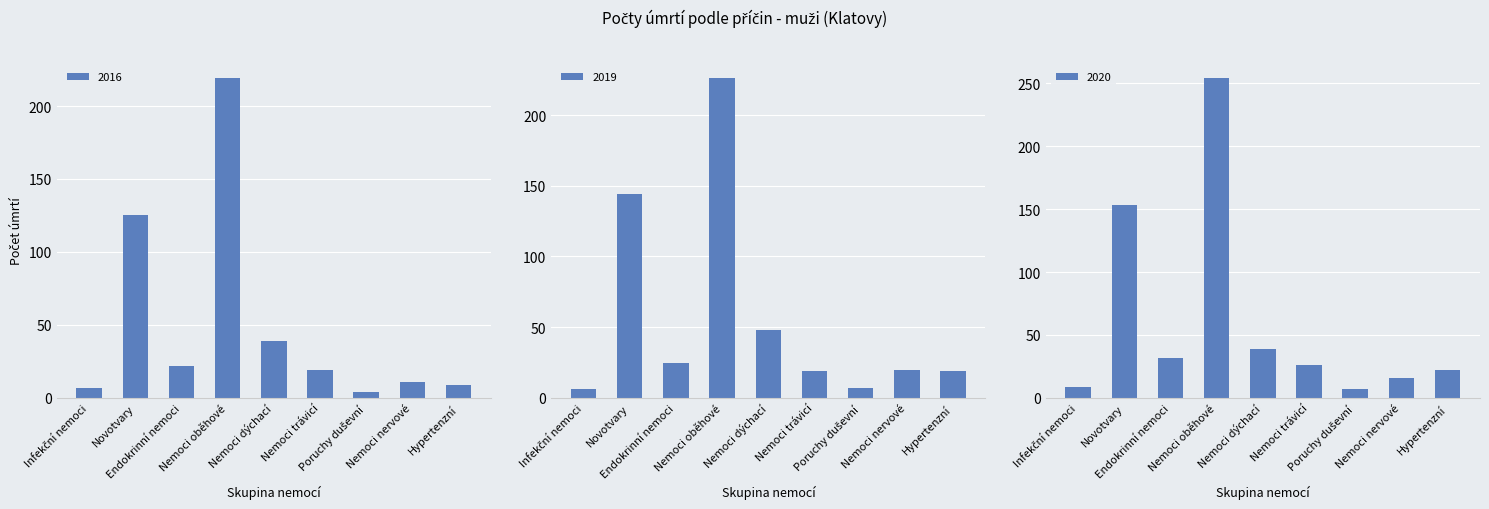

What are all the series names shown in the legend?

2016, 2019, 2020